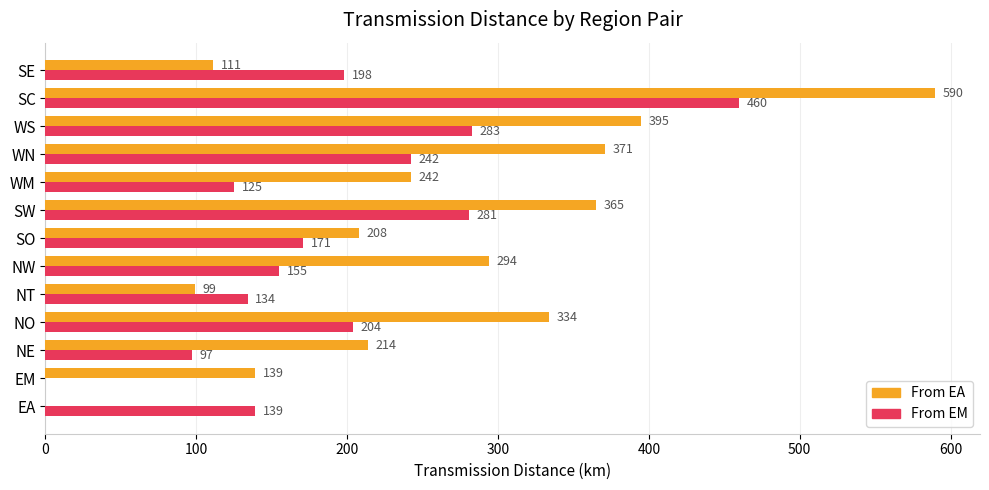

Which label corresponds to the largest value in the chart?

SC